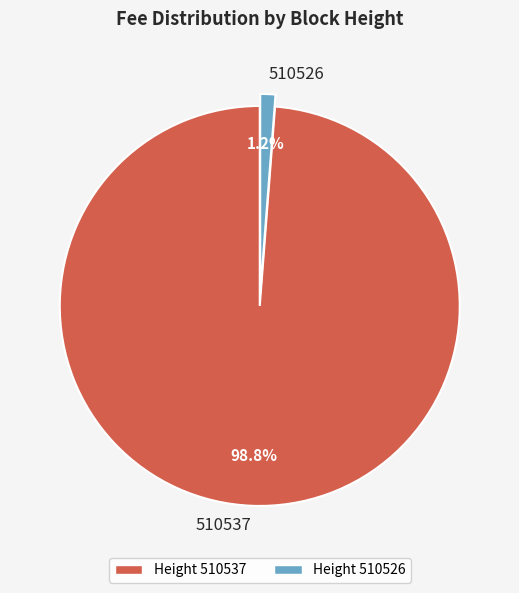

The 510526 slice represents 1% of the pie. True or false?

True